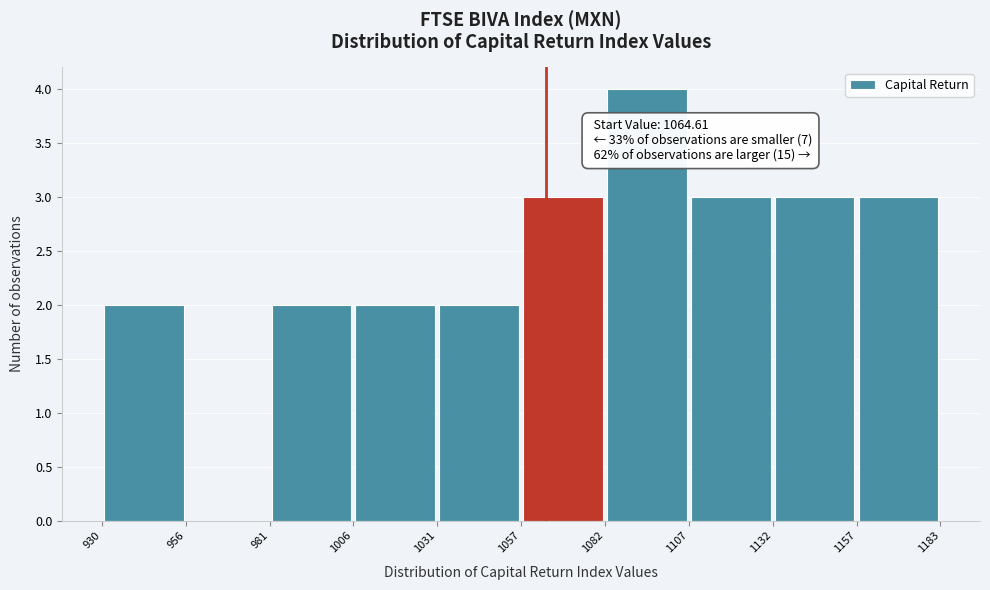

Which range on the x-axis has the tallest bar?

1082 to 1107